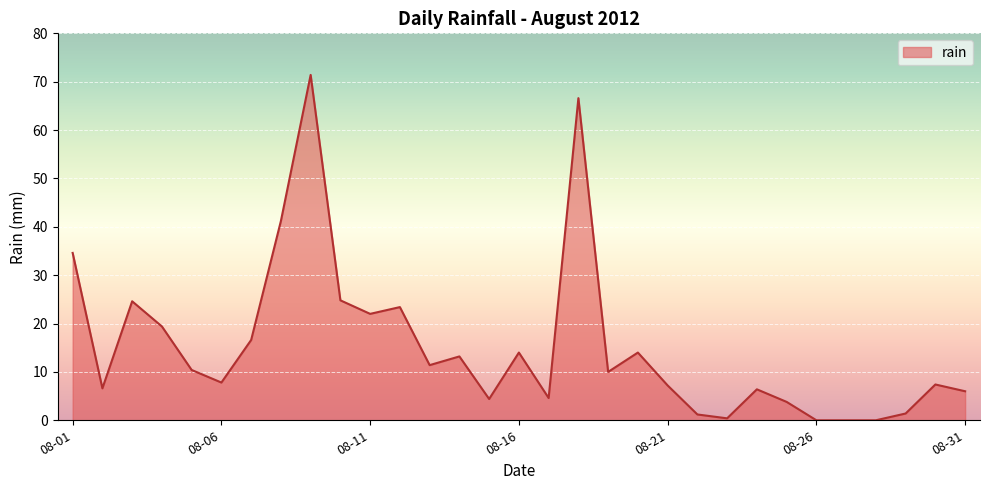

The value at 08-01 is 34.6. True or false?

True